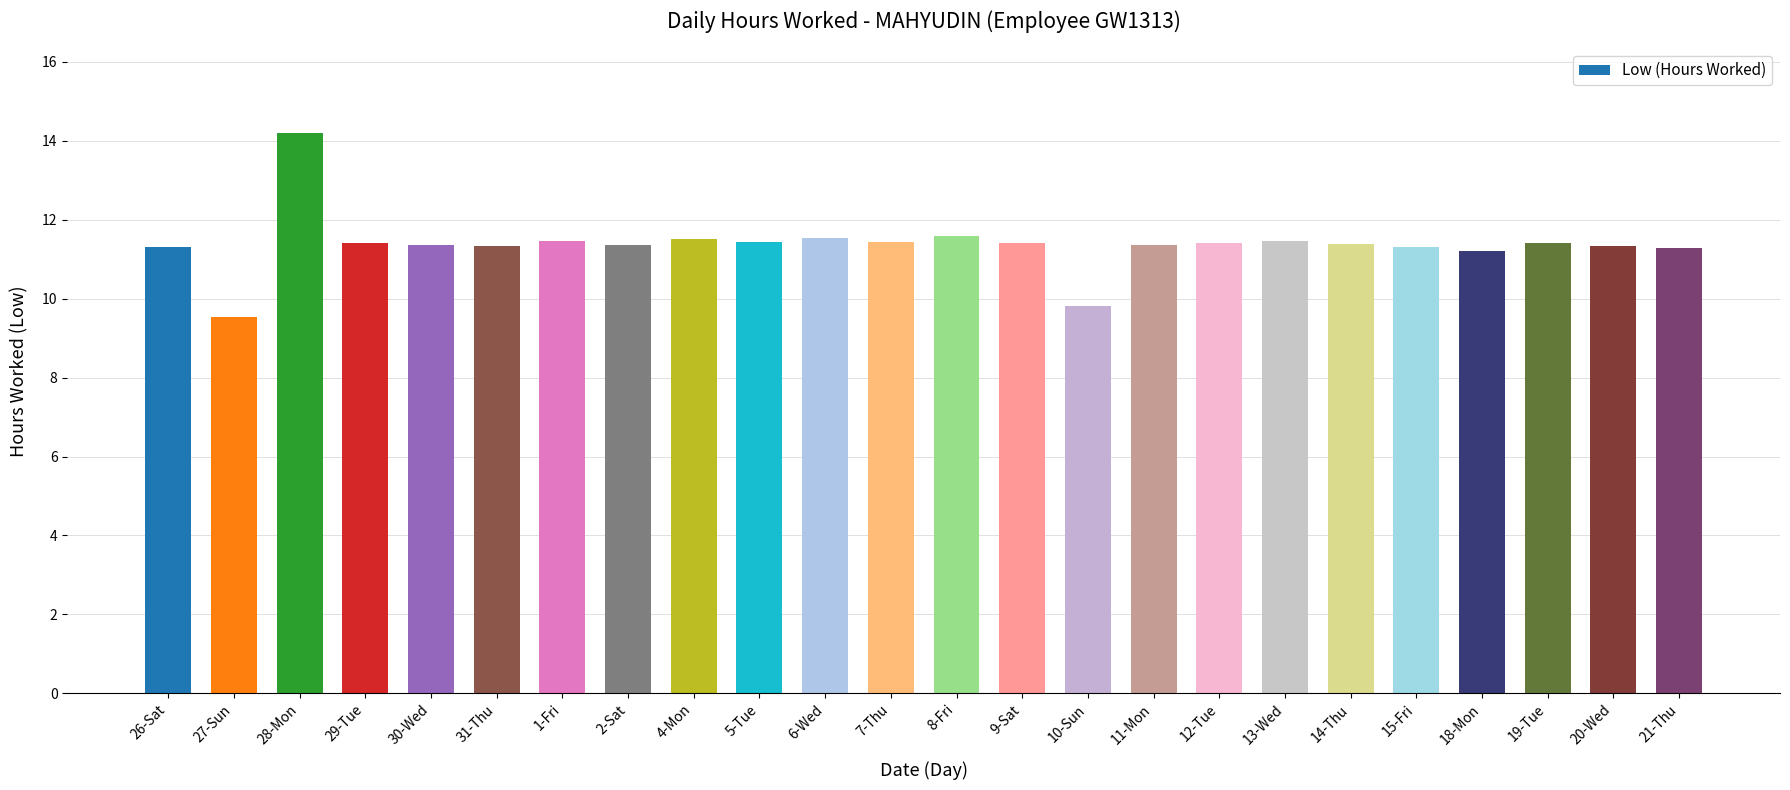

Is it true that the value at 1-Fri is 11.5?

True